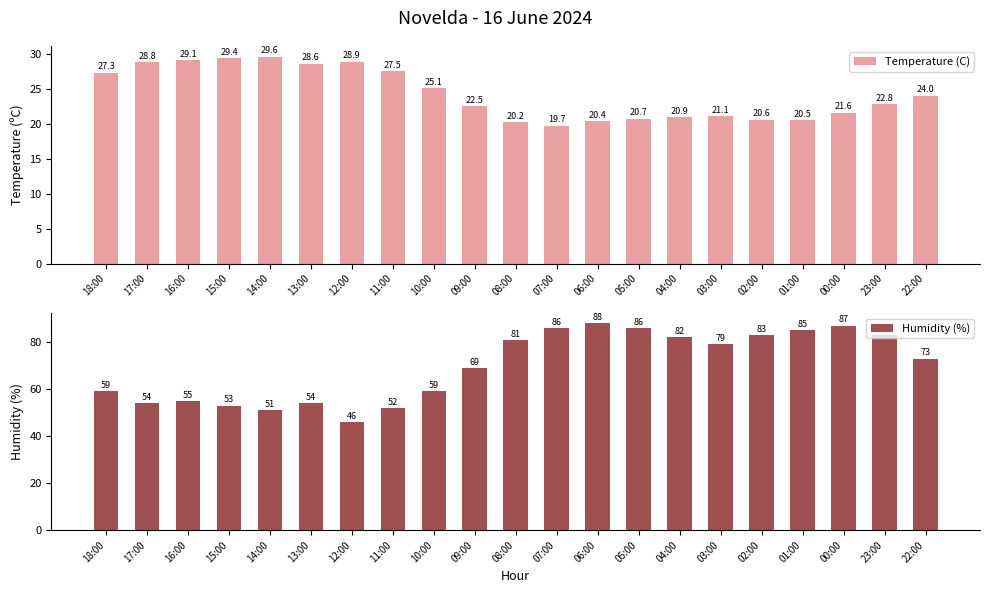

What is the difference between the highest and lowest values at 11:00?

24.5